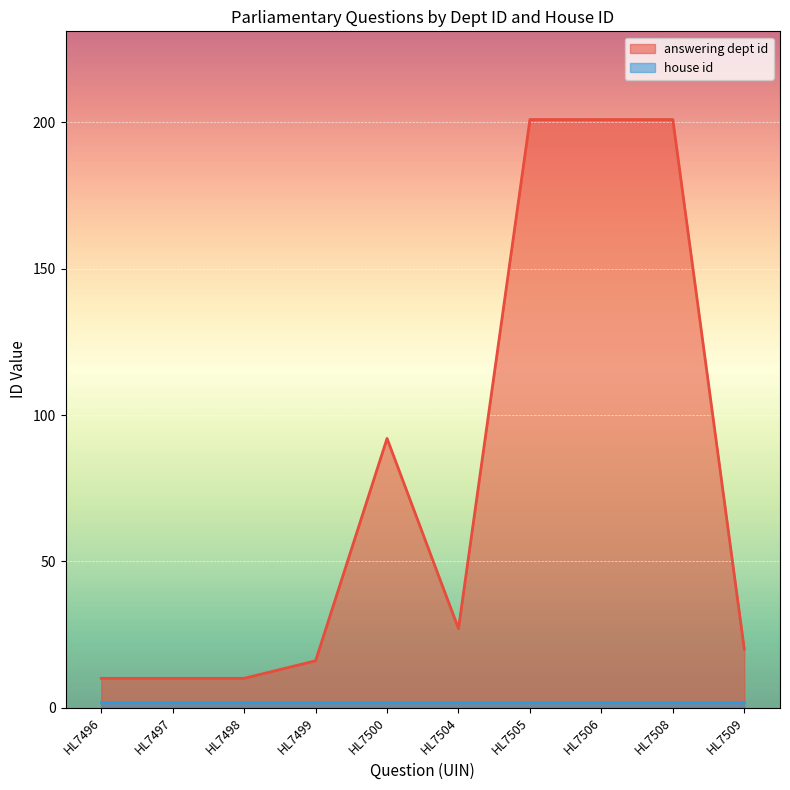

Reading left to right, transcribe all the data shown in this chart.

HL7496=10	HL7497=10	HL7498=10	HL7499=16	HL7500=92	HL7504=27	HL7505=201	HL7506=201	HL7508=201	HL7509=20